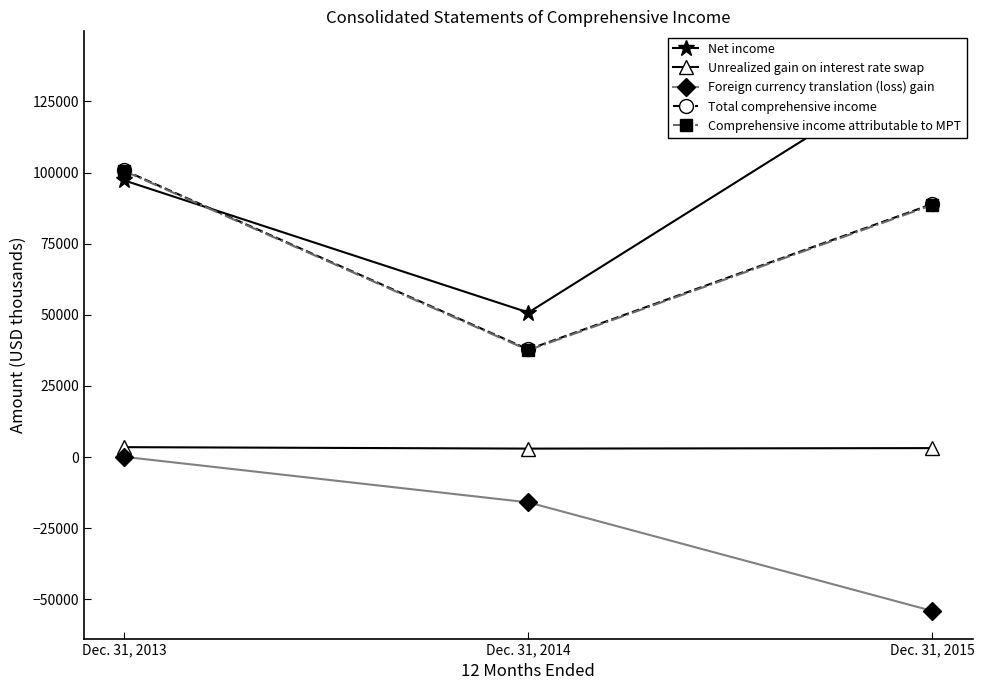

At which label is Net income closest to 95361?

Dec. 31, 2013